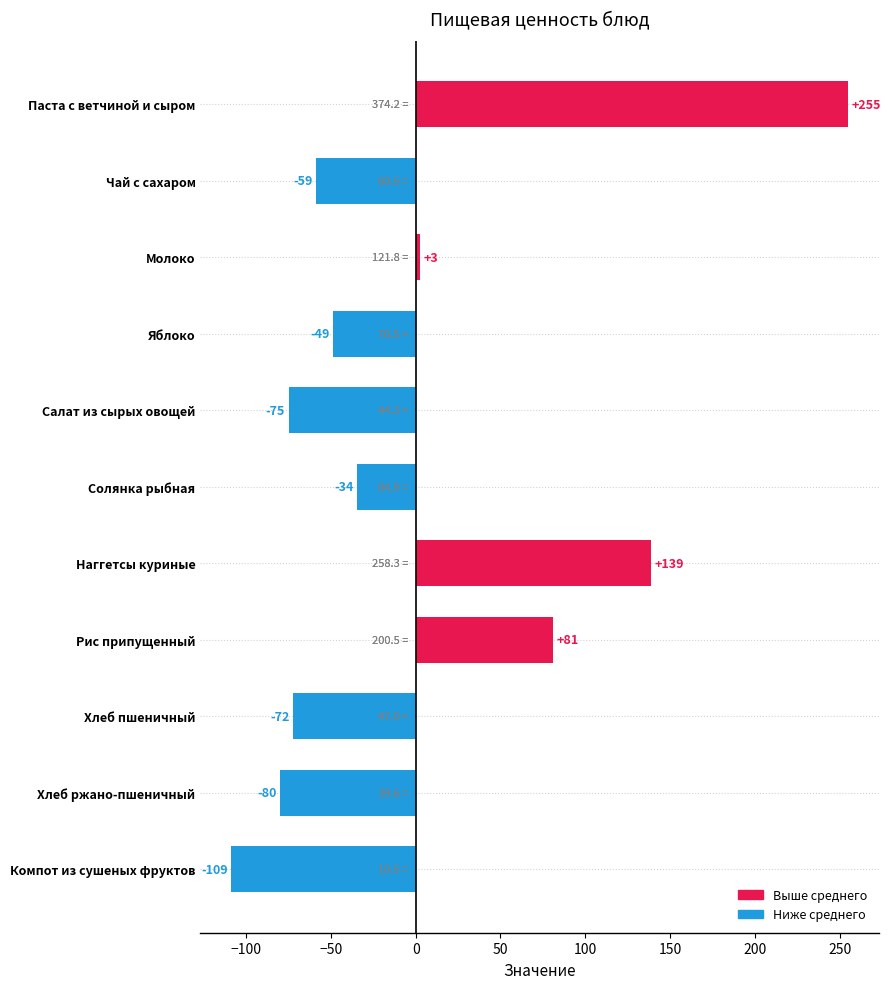

The value at Паста с ветчиной и сыром is 368.6. True or false?

False